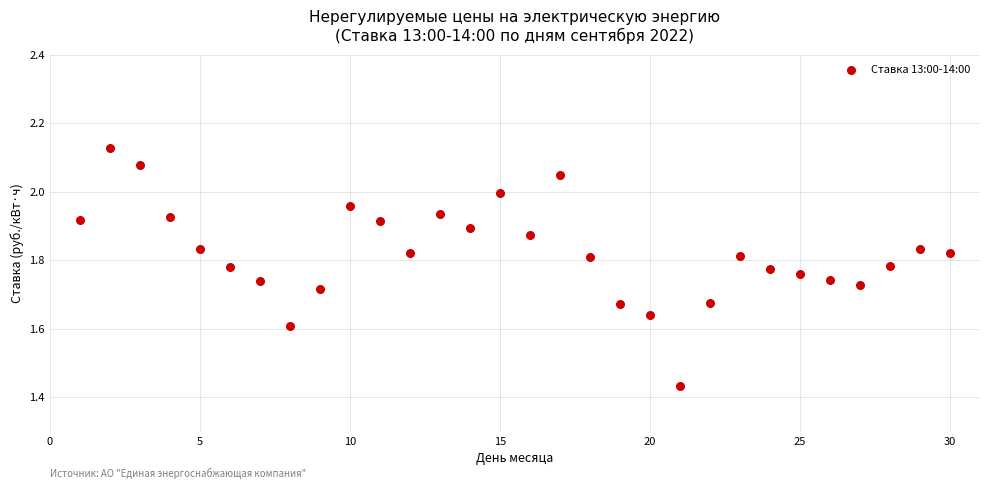

What is the range of Y values (max minus min)?

0.7